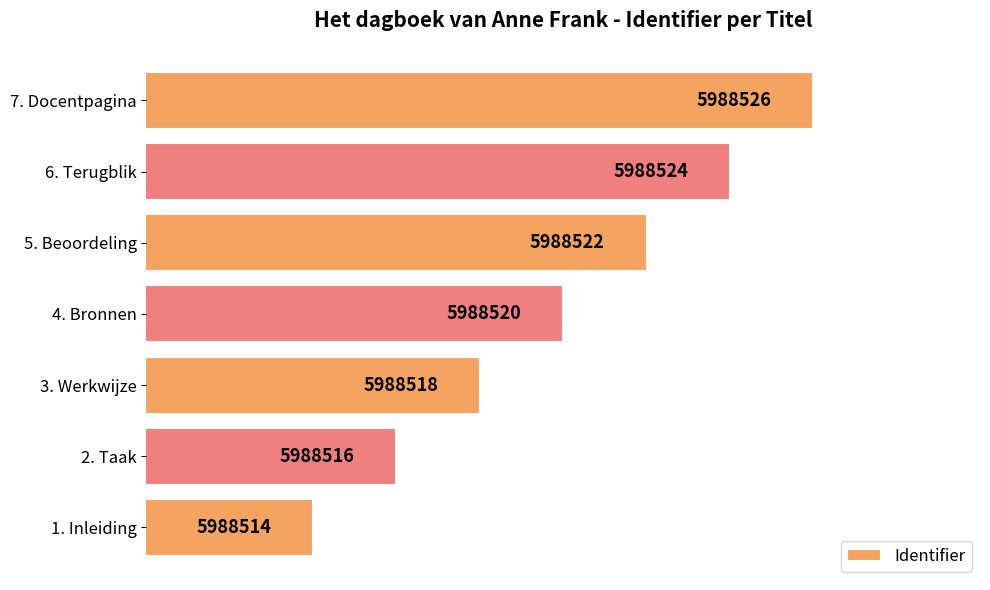

Are the bars horizontal?

Yes